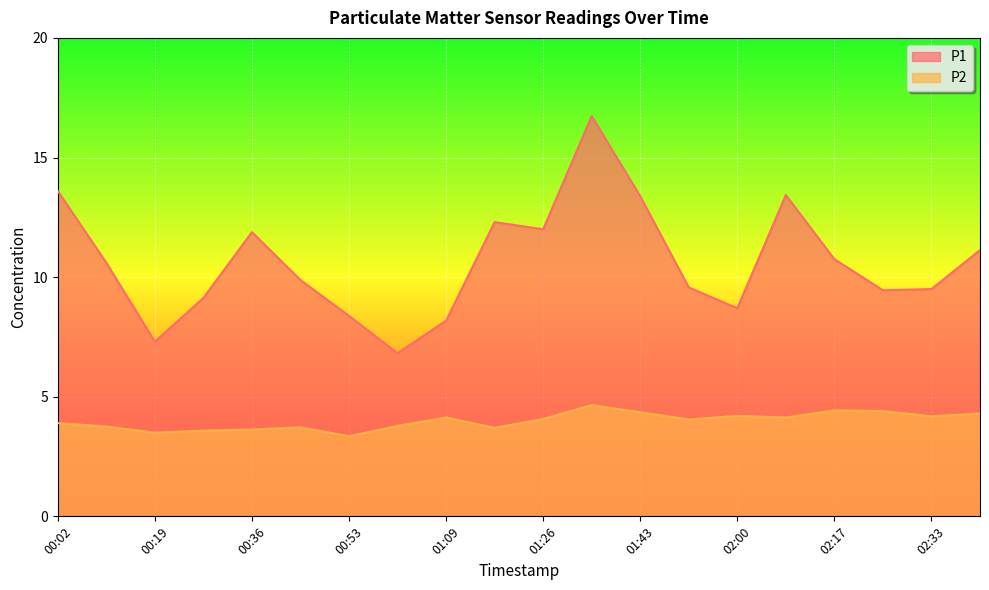

How many data points in P2 are less than 4?

9